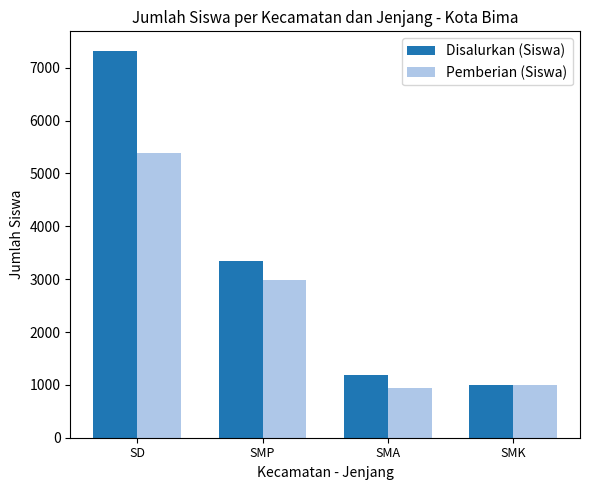

The Pemberian (Siswa) series shows 2985 at SMP. True or false?

True